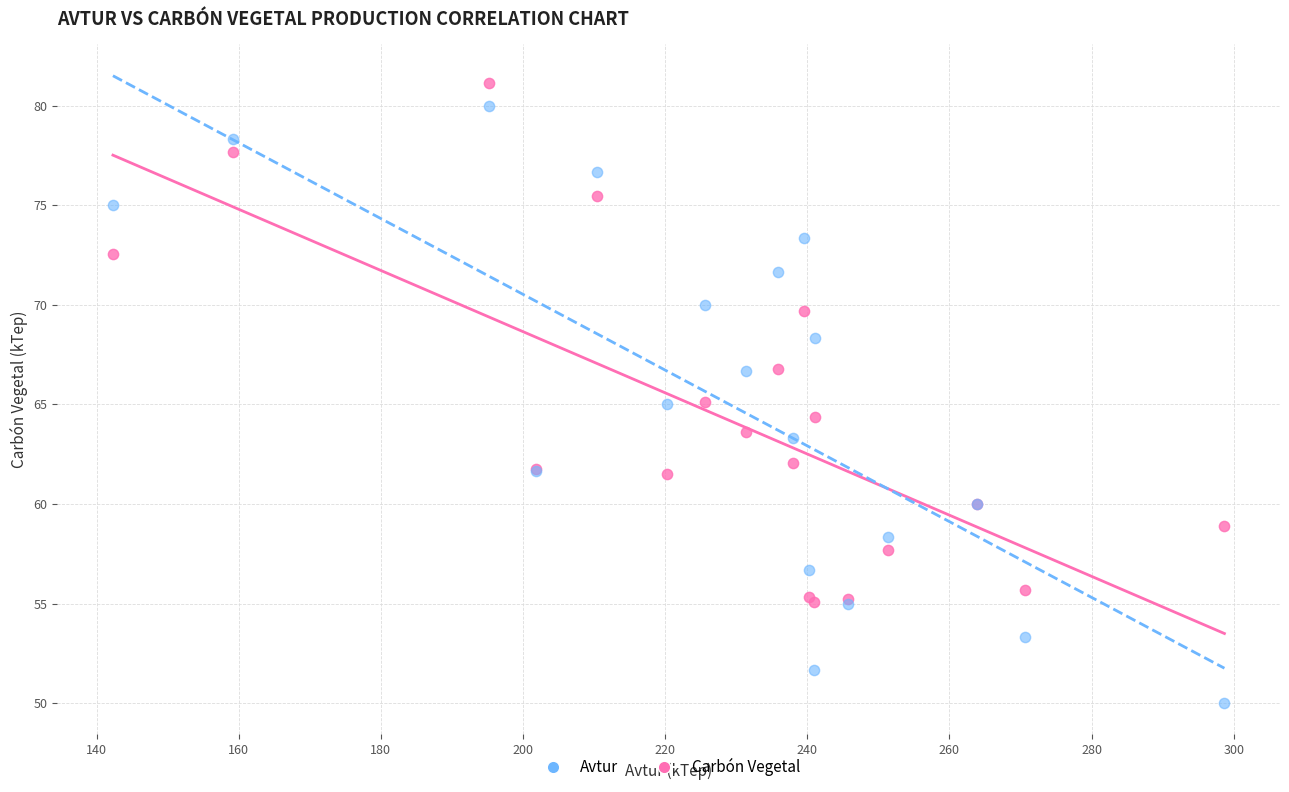

Which series reaches the minimum Y coordinate?

Avtur